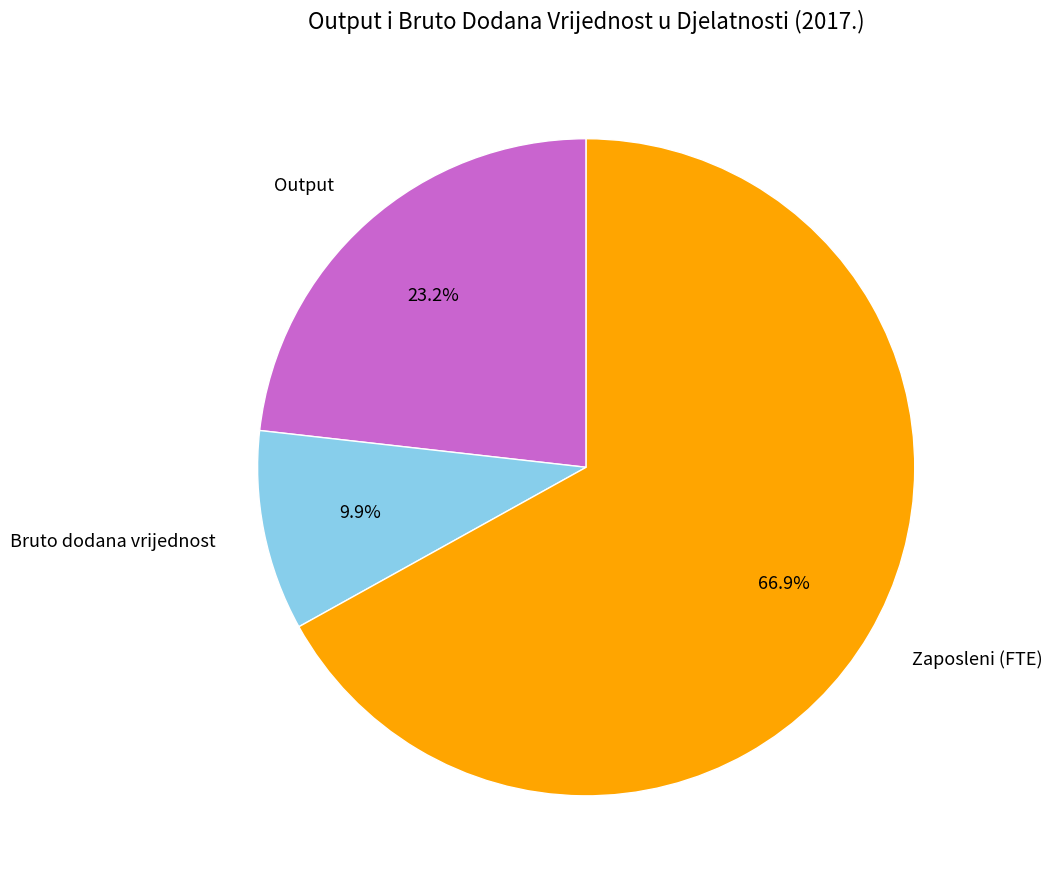

Is there a majority slice in this chart?

Yes